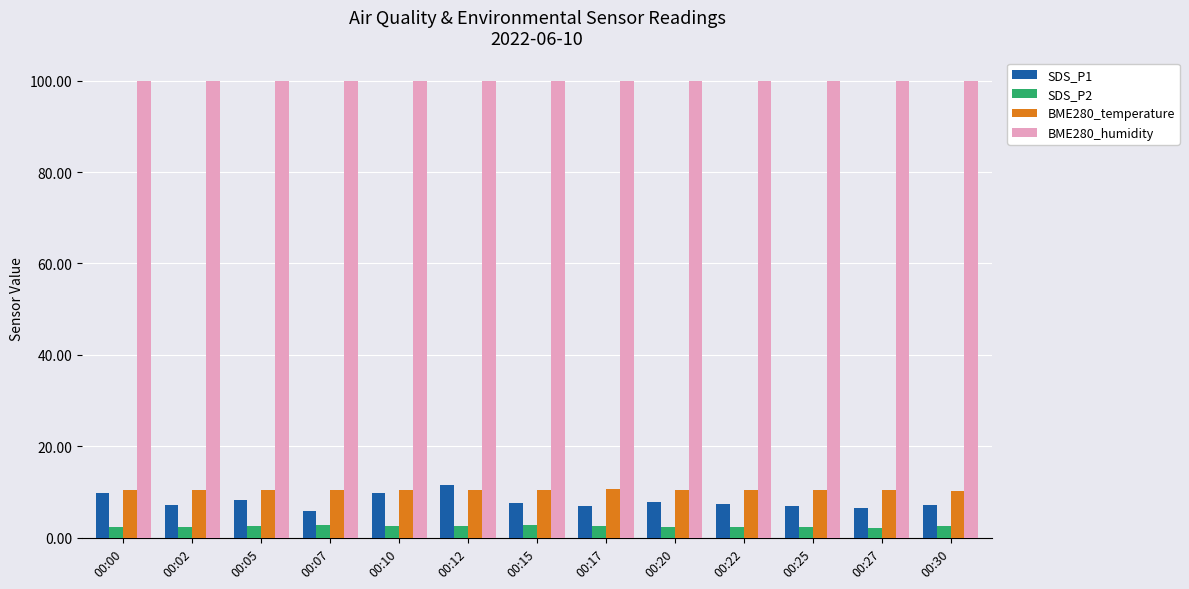

What is the minimum value for SDS_P2?

2.1